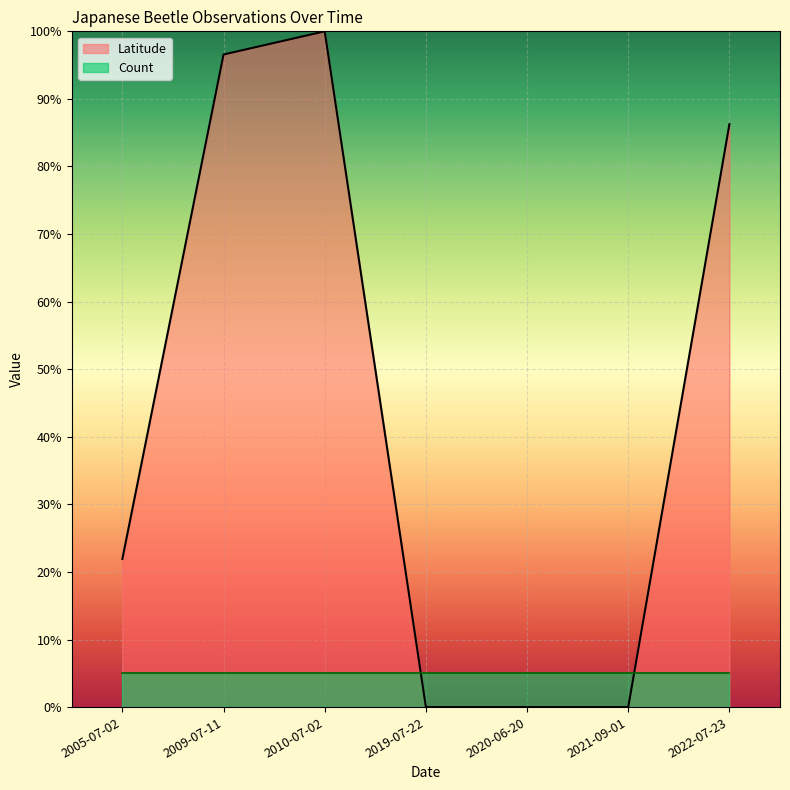

How many points are higher than both their immediate neighbors (excluding endpoints)?

1